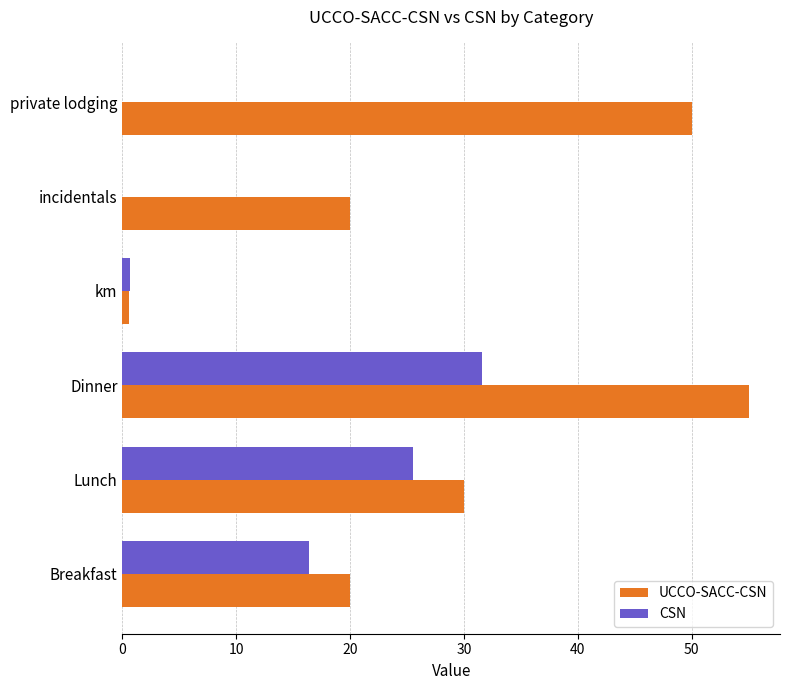

Where is UCCO-SACC-CSN nearest to the value 27?

Lunch